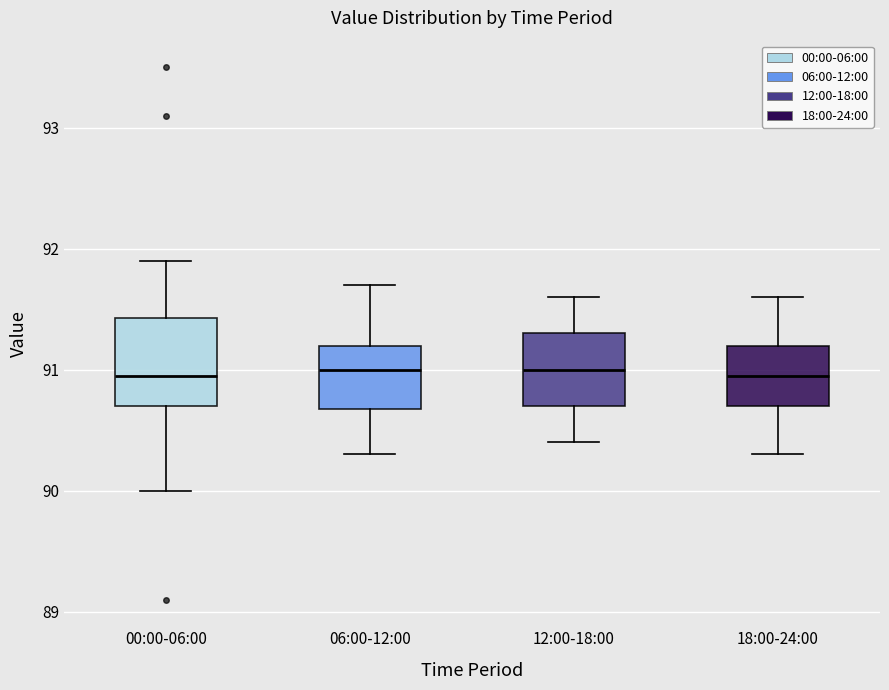

Reading left to right, transcribe this box plot: for each box, give where its median line is, the range the box spans, and where its two whiskers end, as read against the y-axis. The values are not printed on the chart, so give them approximately, as read against the axis.

00:00-06:00: median 91.0, box 90.7 to 91.4, whiskers 90.0 to 91.9
06:00-12:00: median 91.0, box 90.7 to 91.2, whiskers 90.3 to 91.7
12:00-18:00: median 91.0, box 90.7 to 91.3, whiskers 90.4 to 91.6
18:00-24:00: median 91.0, box 90.7 to 91.2, whiskers 90.3 to 91.6